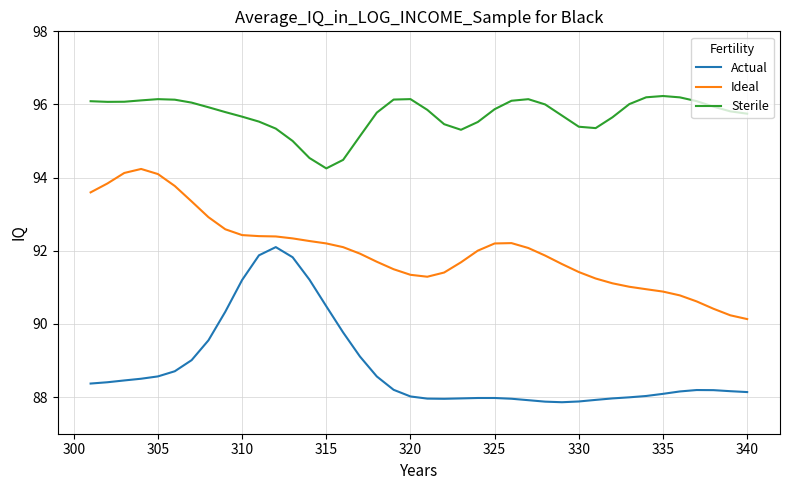

Which series has the largest total across all categories?

Sterile